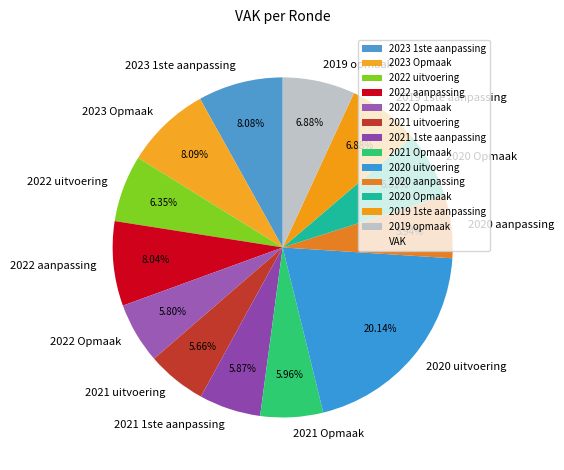

What is the ratio of the value at 2020 aanpassing to the value at 2021 Opmaak?

1.0